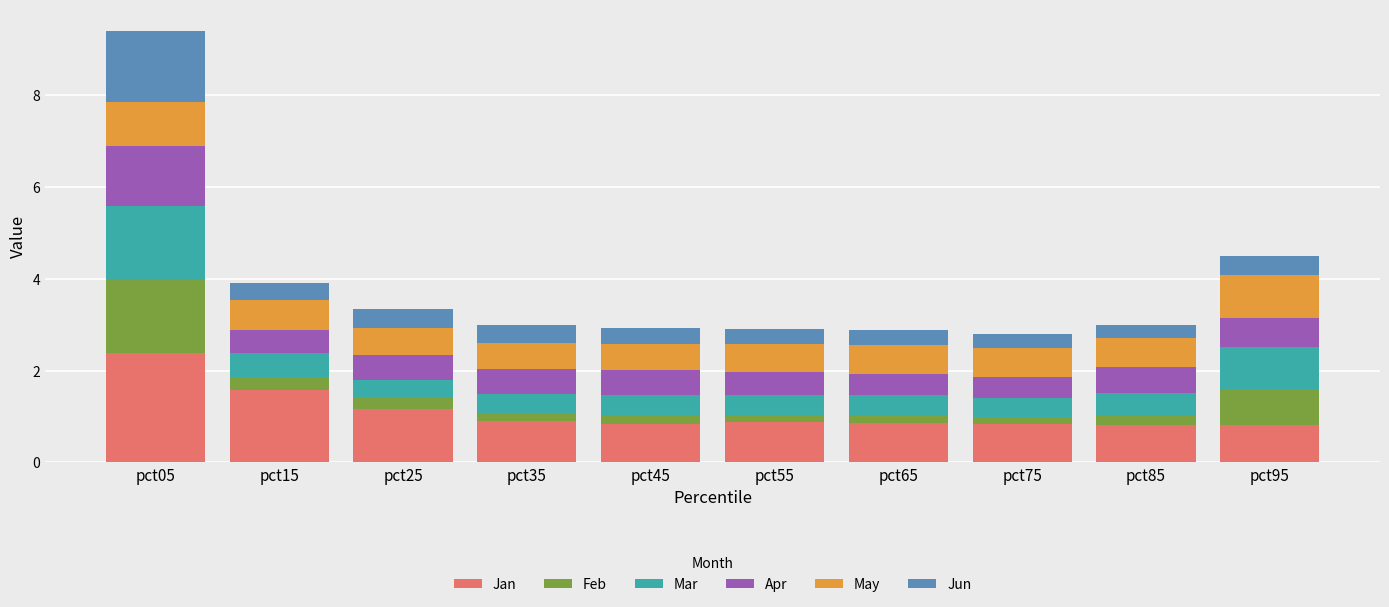

What is the difference between the second highest and second lowest values in the Jan series?

0.8